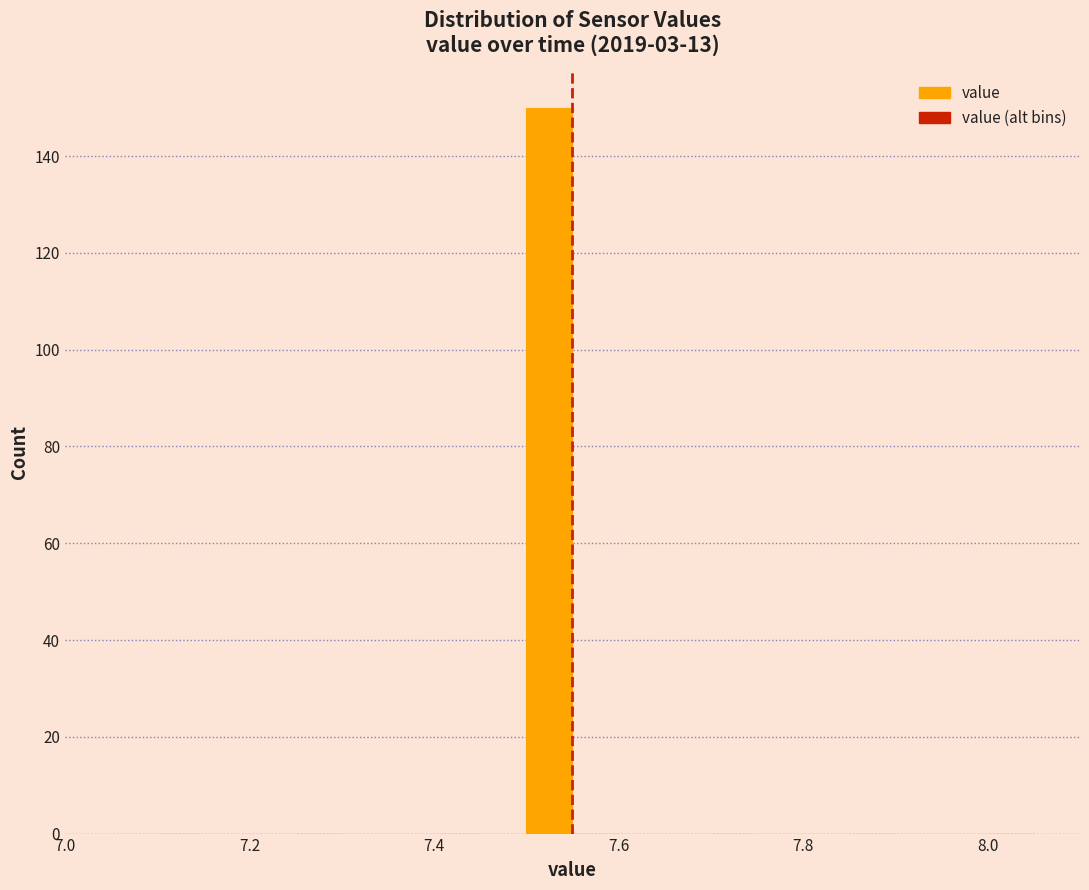

Around what value on the x-axis is the tallest bar? Give the approximate position of its centre, as read against the axis.

7.52